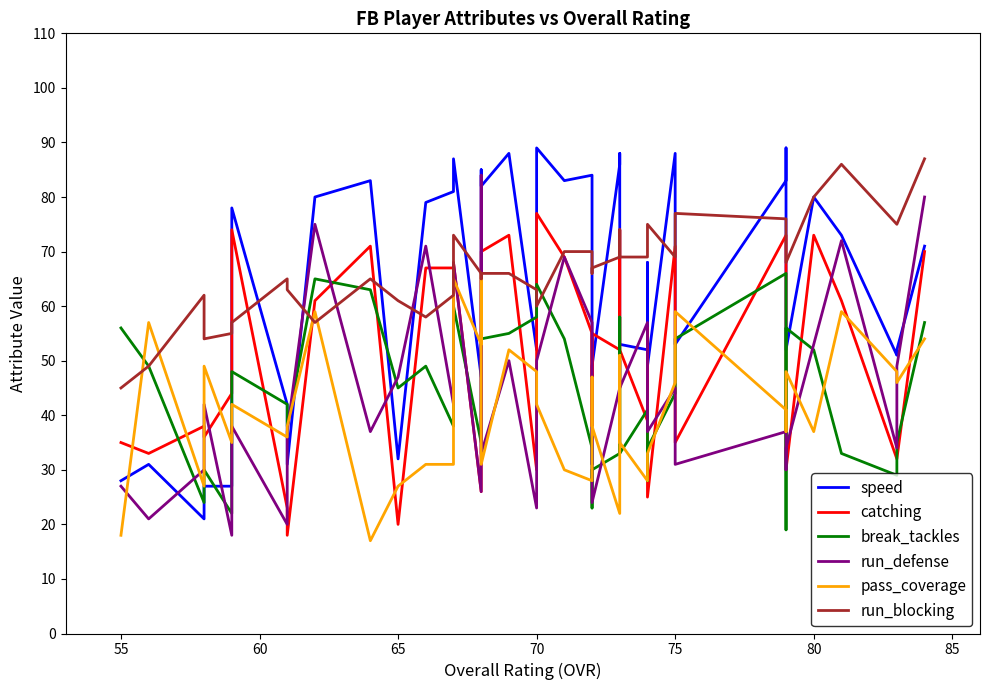

What is the average value of the run_blocking series?

67